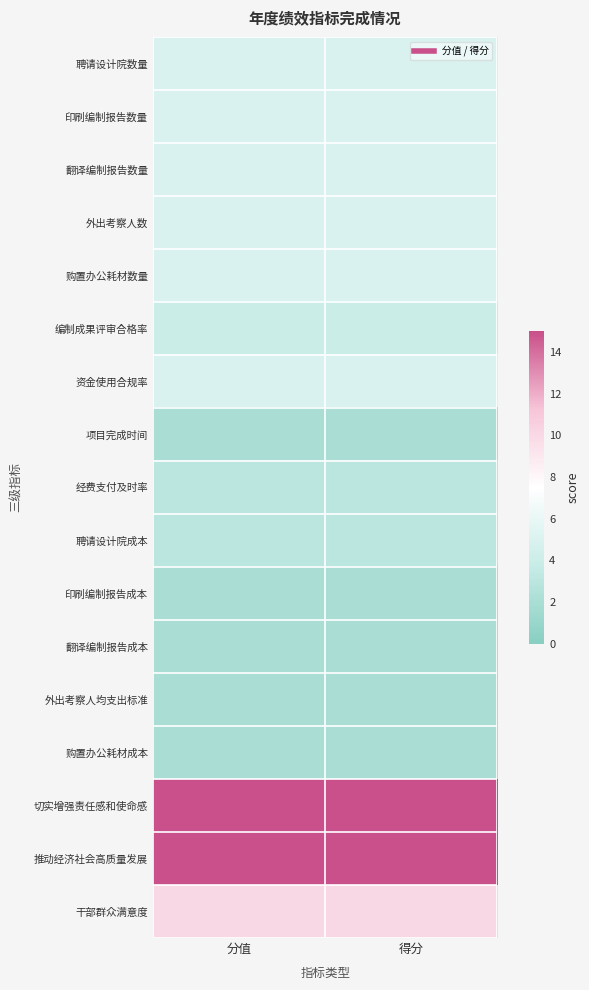

Which has a higher value, 得分 or 分值?

得分